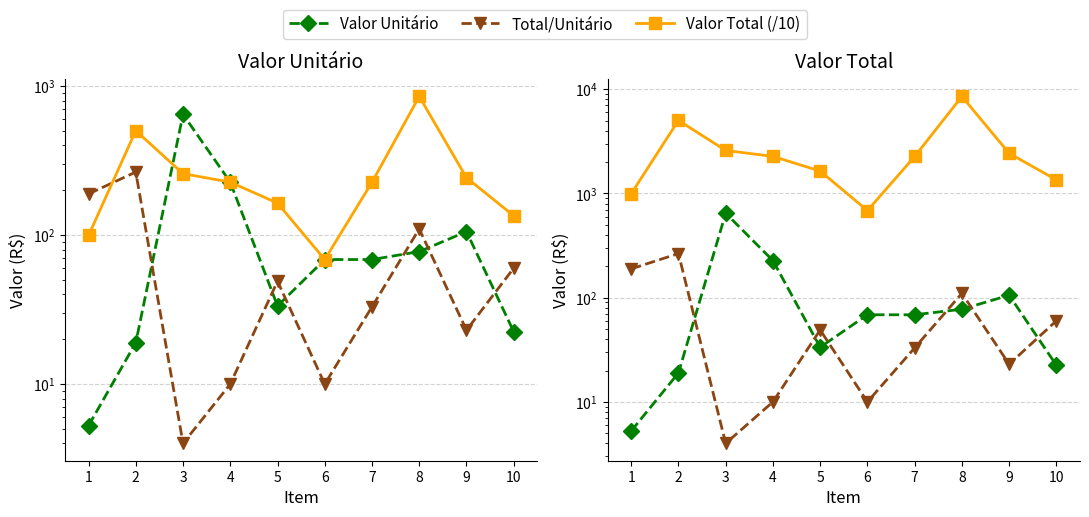

Reading right to left, what are all the values shown in this chart?

Valor Unitário: 10=22.5	9=105.5	8=77.5	7=68.5	6=68.5	5=33.5	4=226.7	3=646.0	2=18.9	1=5.3
Total/Unitário: 10=60.0	9=23.0	8=110.0	7=33.0	6=10.0	5=49.0	4=10.0	3=4.0	2=265.0	1=189.0
Valor Total (/10): 10=134.8	9=242.7	8=852.1	7=226.2	6=68.5	5=163.9	4=226.7	3=258.4	2=502.2	1=99.4
Valor Total: 10=1348.2	9=2427.4	8=8520.6	7=2261.8	6=685.4	5=1639.0	4=2266.9	3=2583.8	2=5021.8	1=994.1